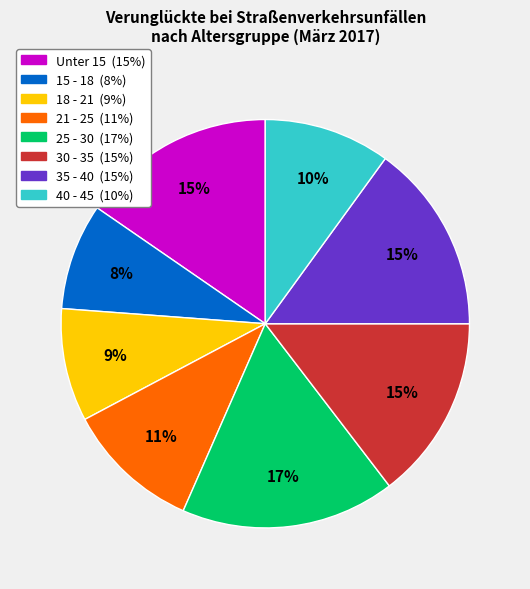

To the nearest percent, what is the difference between the 30 - 35 and 40 - 45 slice percentages?

5%